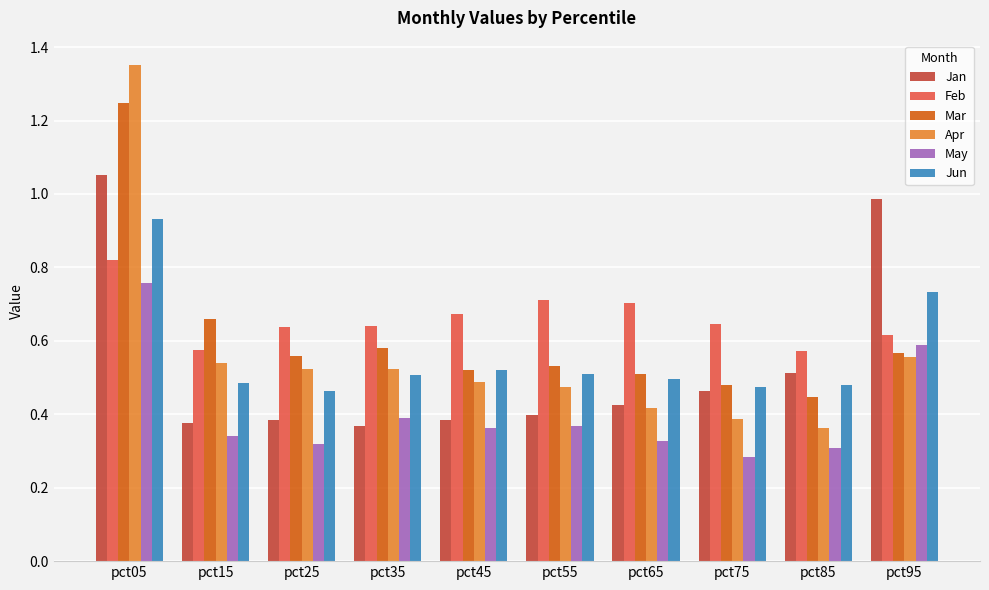

What are all the series names shown in the legend?

Jan, Feb, Mar, Apr, May, Jun